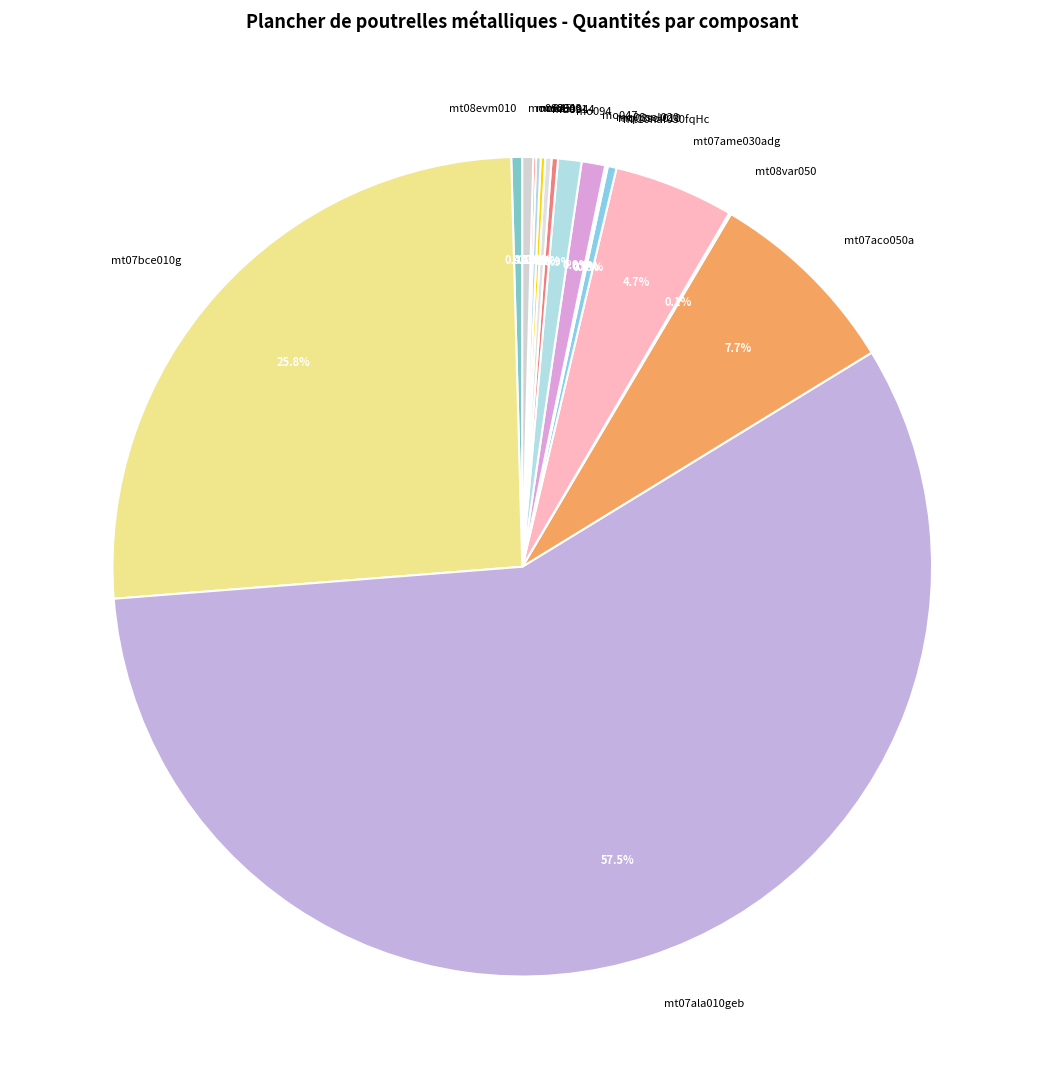

What is the majority slice?

mt07ala010geb